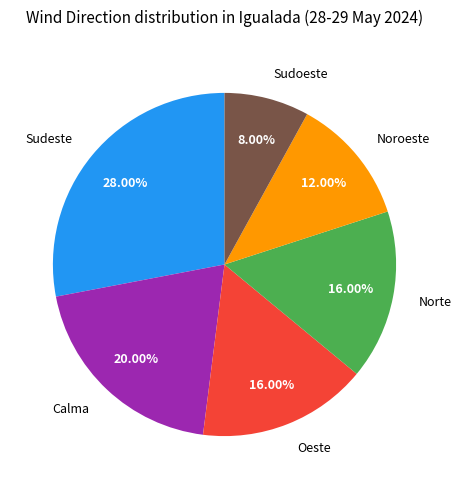

What is the smallest slice in the pie chart?

Sudoeste